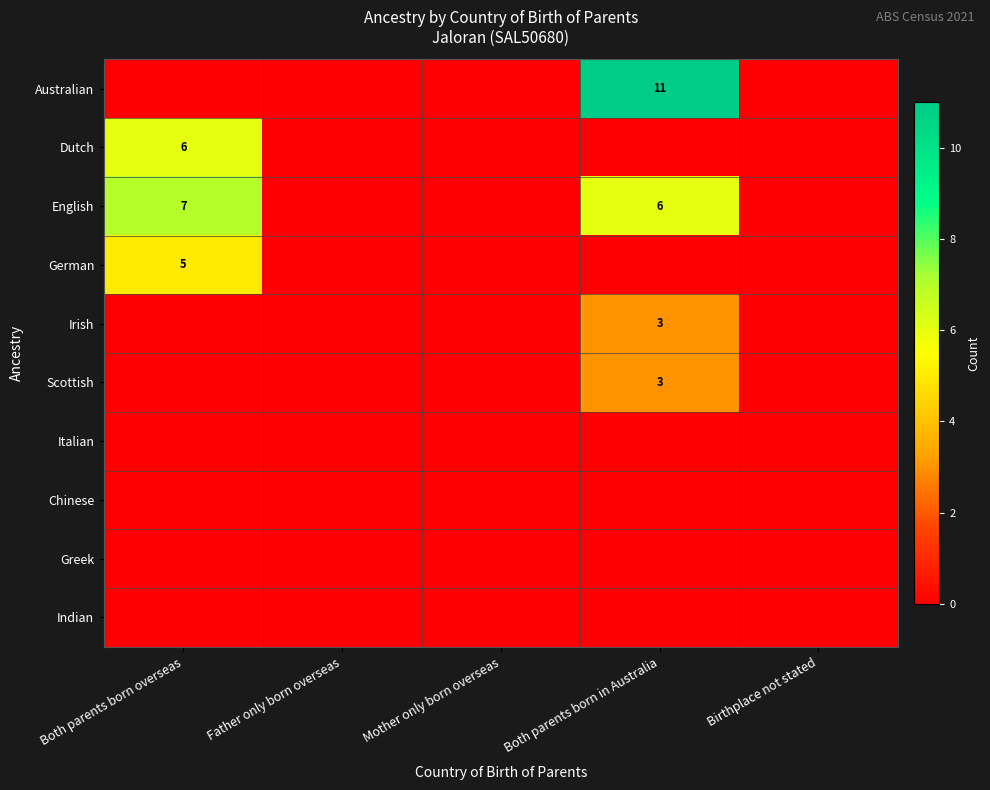

True or false: English has a value of 9 at Both parents born in Australia.

False